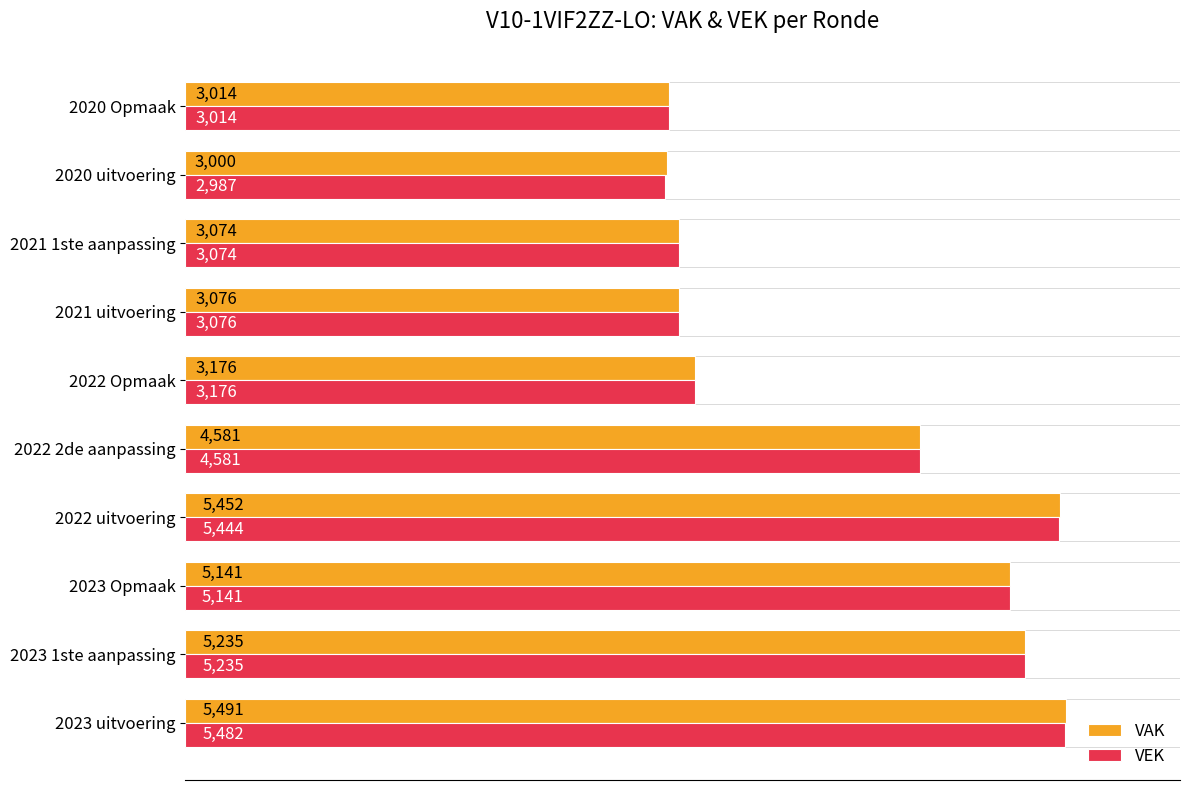

Which category has the highest value across all series?

2023 uitvoering